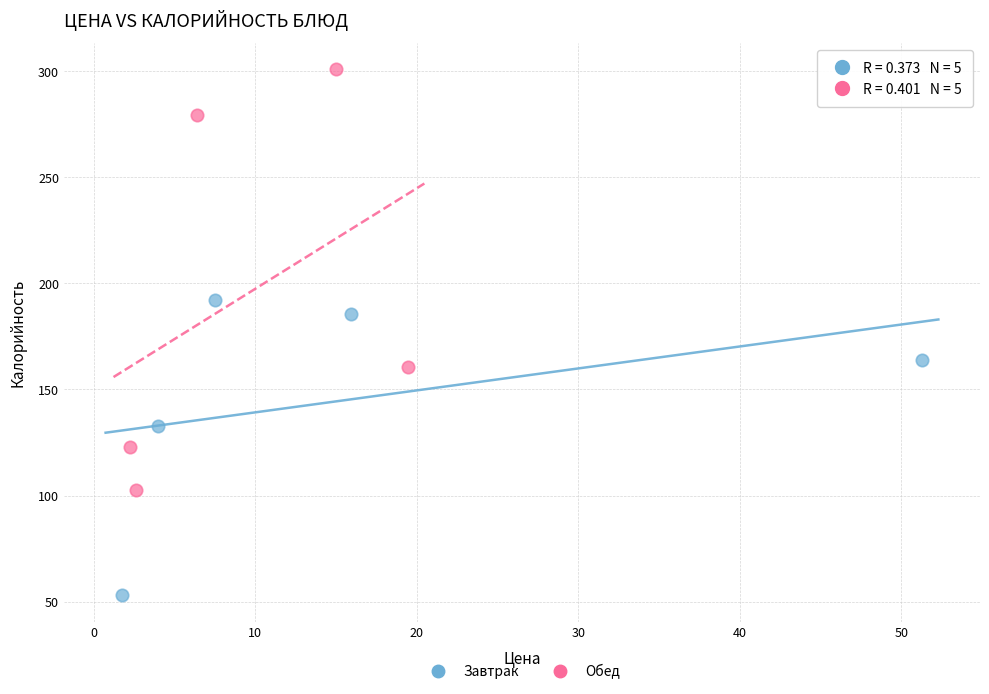

Which series contains the highest Y value?

Обед